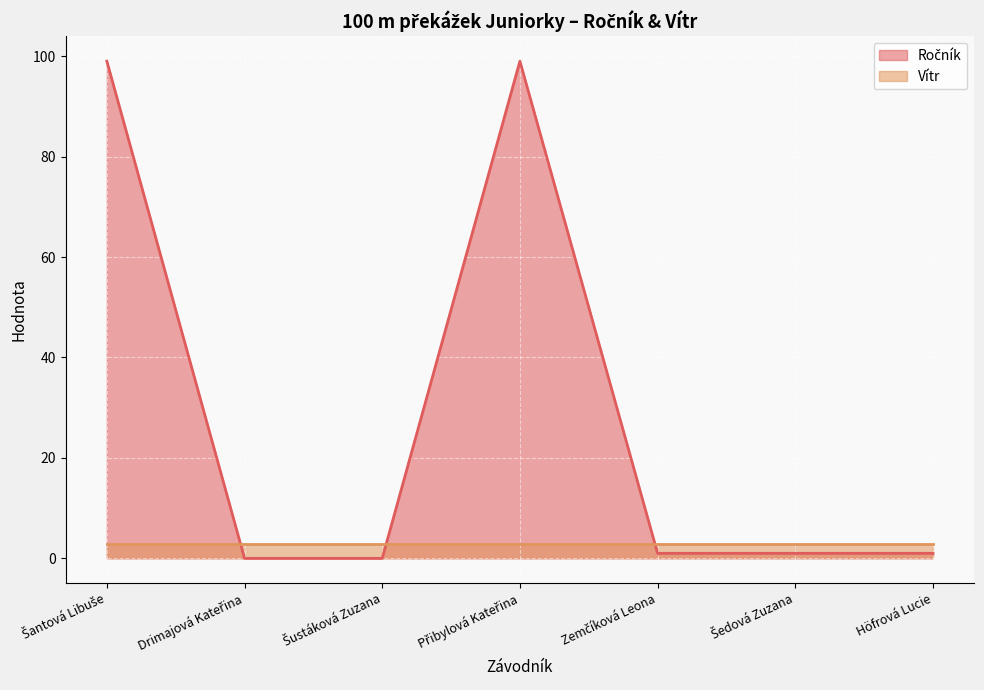

What is the change in value from Šustáková Zuzana to Zemčíková Leona?

+1